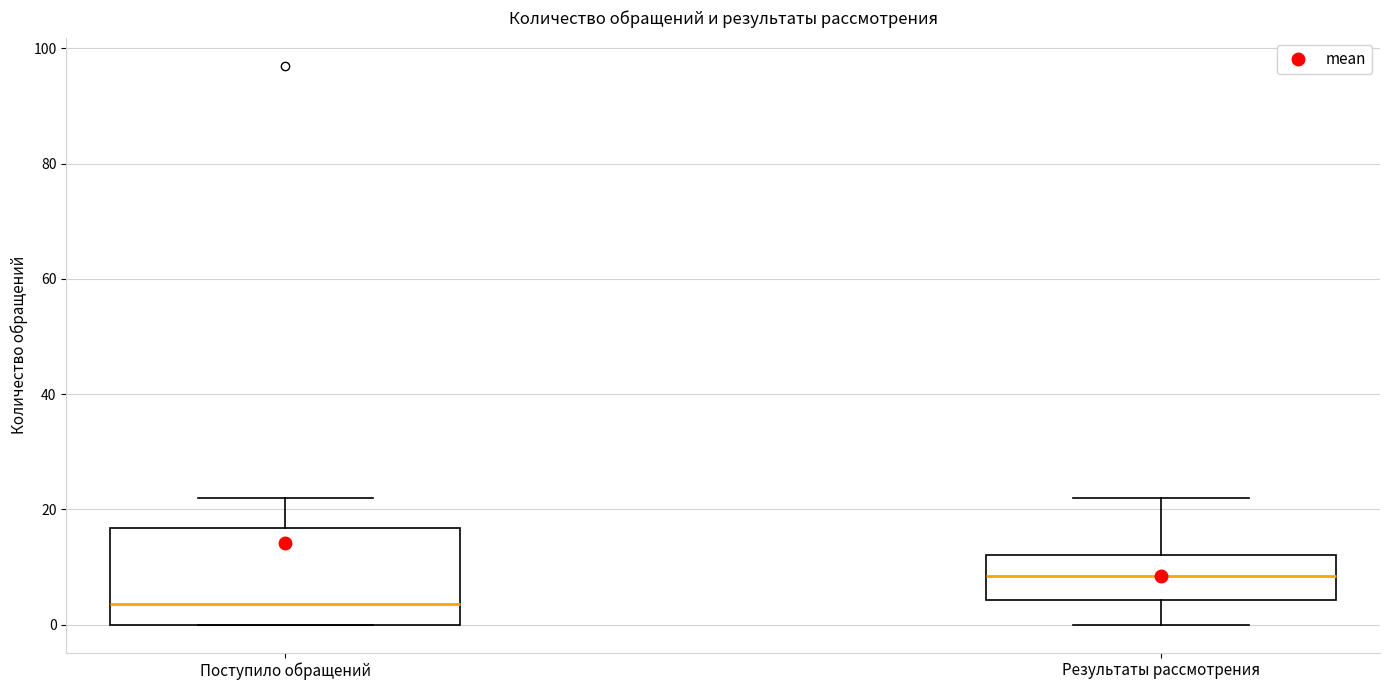

Which box's median line is the lowest?

Поступило обращений